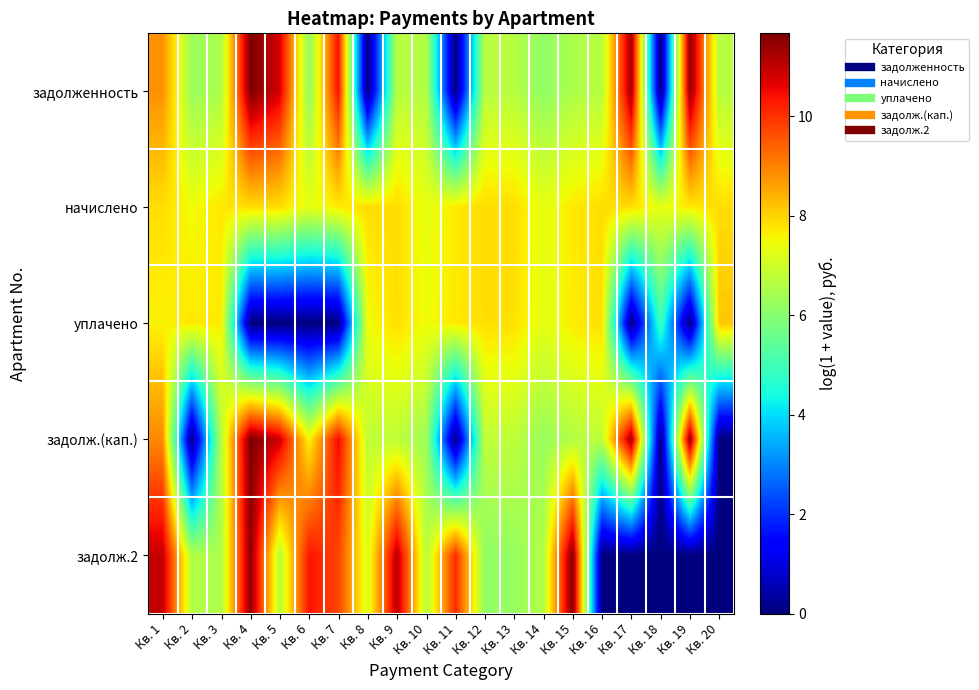

Between Кв. 19 and Кв. 9, which is larger?

Кв. 19